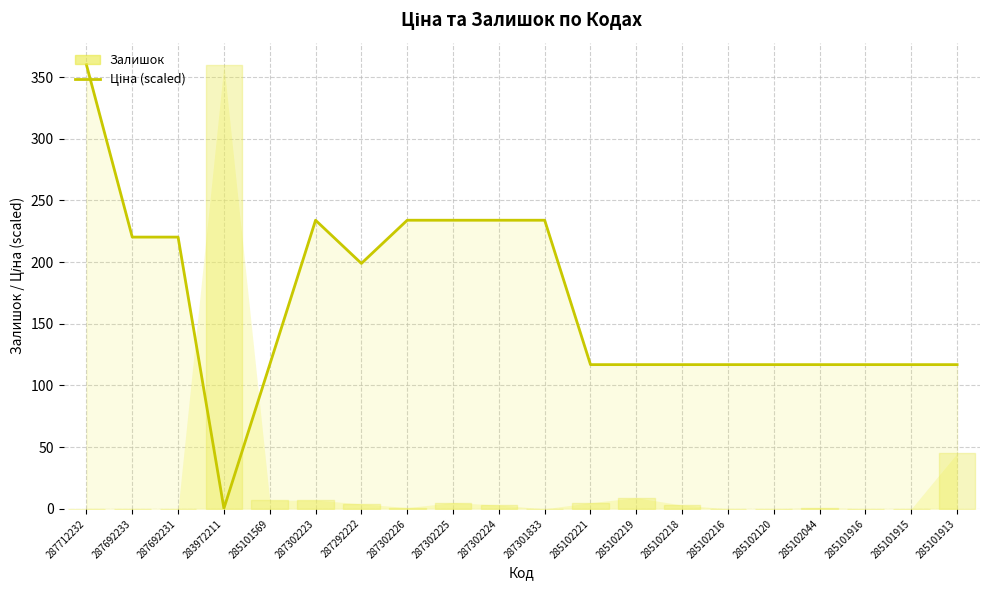

What is the value of the 11th point from the left?

234.0